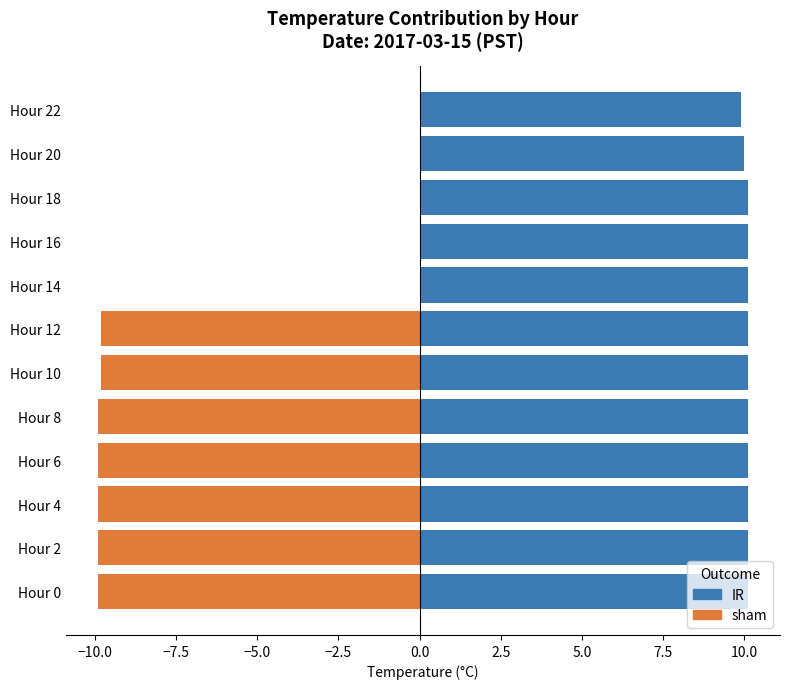

List the series in order of their overall mean, highest first.

IR, sham